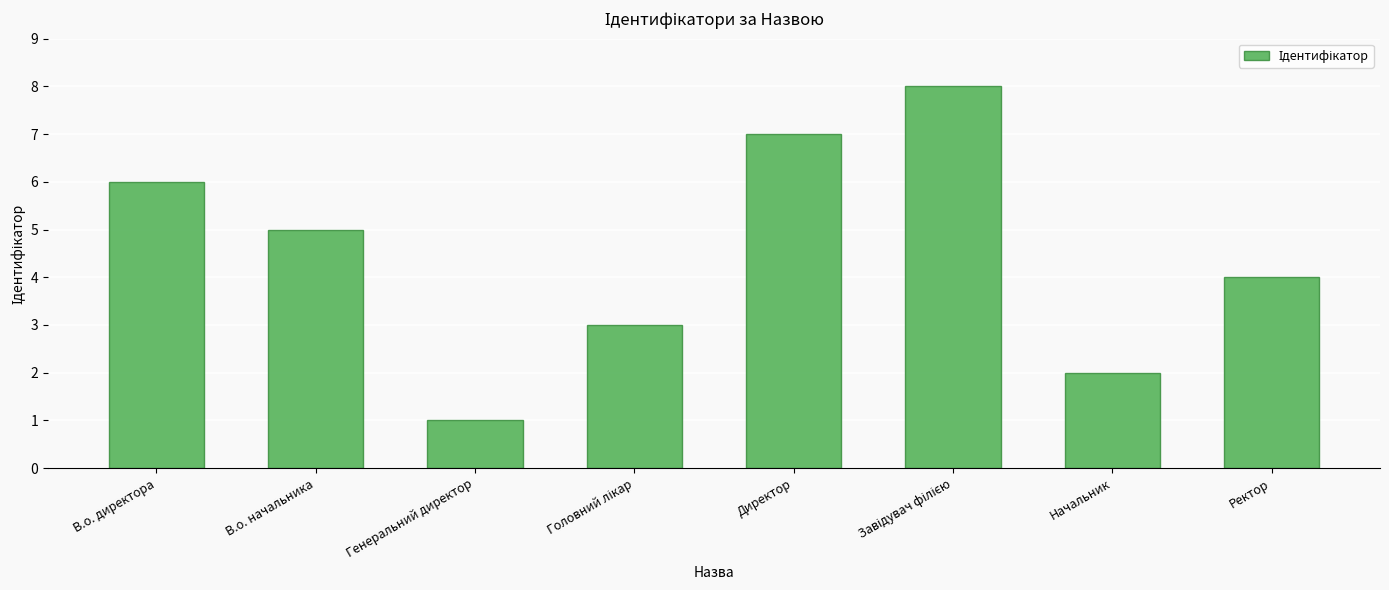

What is the value of the 5th bar from the left?

7